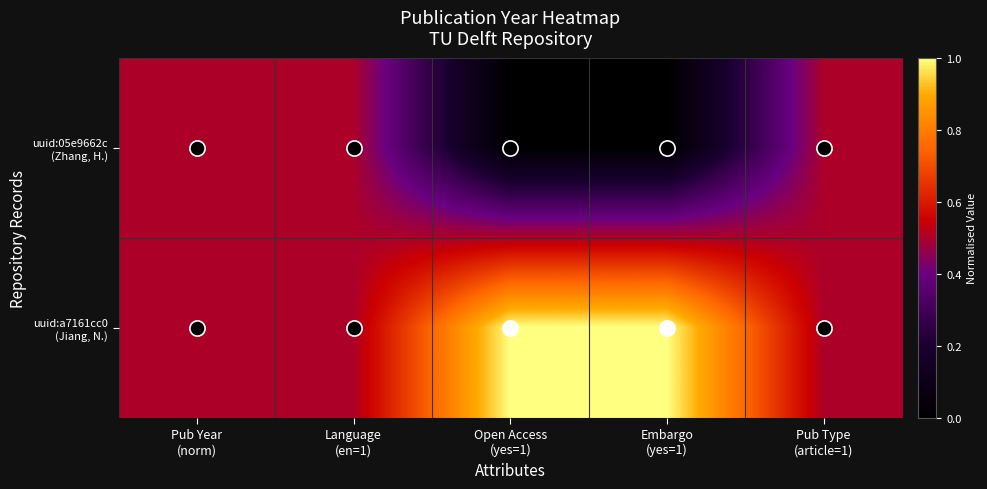

List the series in order of their overall mean, highest first.

uuid:a7161cc0 (Jiang, N.), uuid:05e9662c (Zhang, H.)